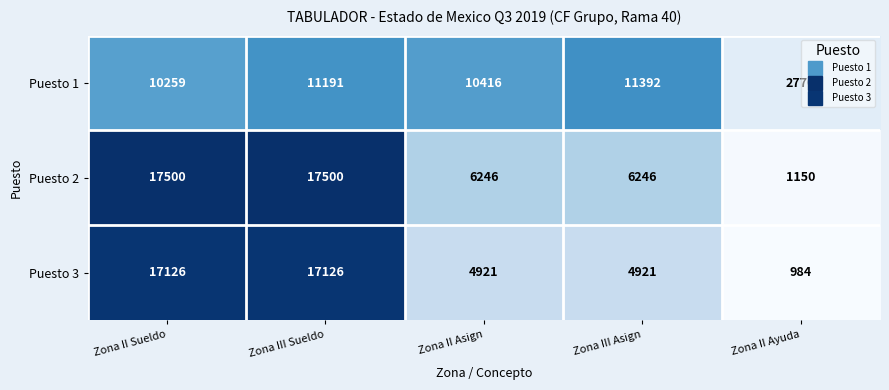

Between Zona III Sueldo and Zona II Ayuda, which series saw the biggest shift?

Puesto 2